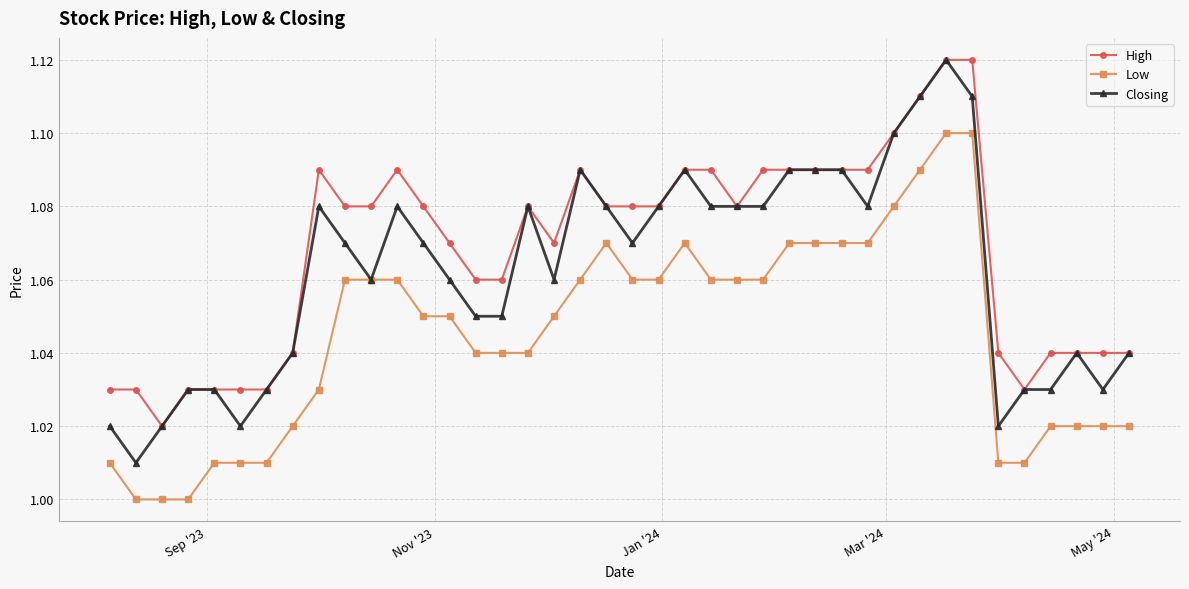

True or false: High has more than 0 interior local peaks.

True